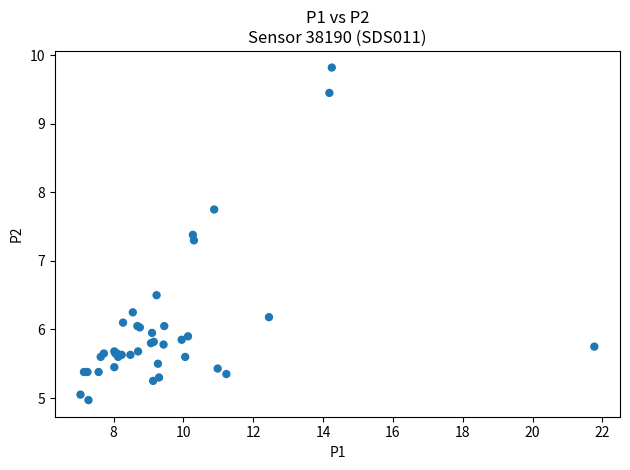

What Y value in the scatter plot is closest to 7?

7.3